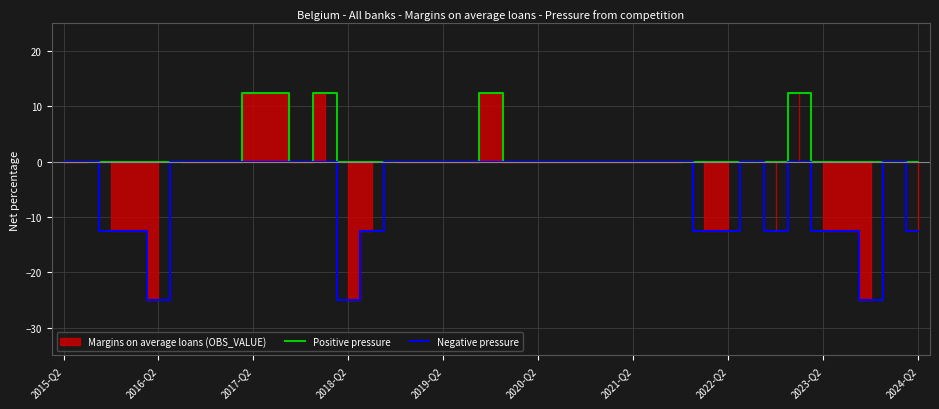

True or false: Positive pressure has a value of -3.8 at 2023-Q2.

False